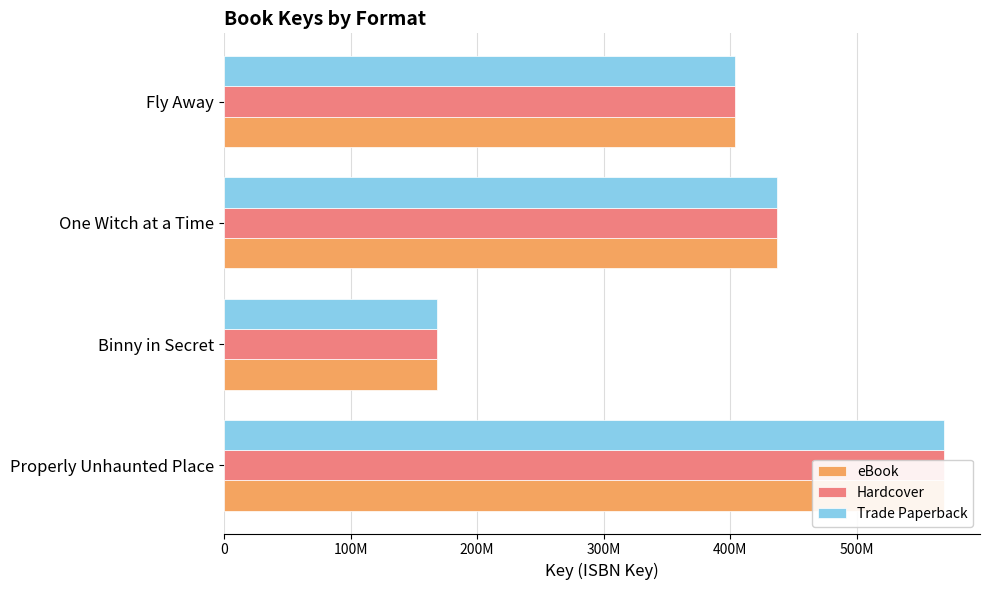

Reading left to right, list all the values displayed in this chart.

eBook: 568953773	168523807	436616634	403910348
Hardcover: 568953773	168523807	436616634	403910348
Trade Paperback: 568953773	168523807	436616634	403910348